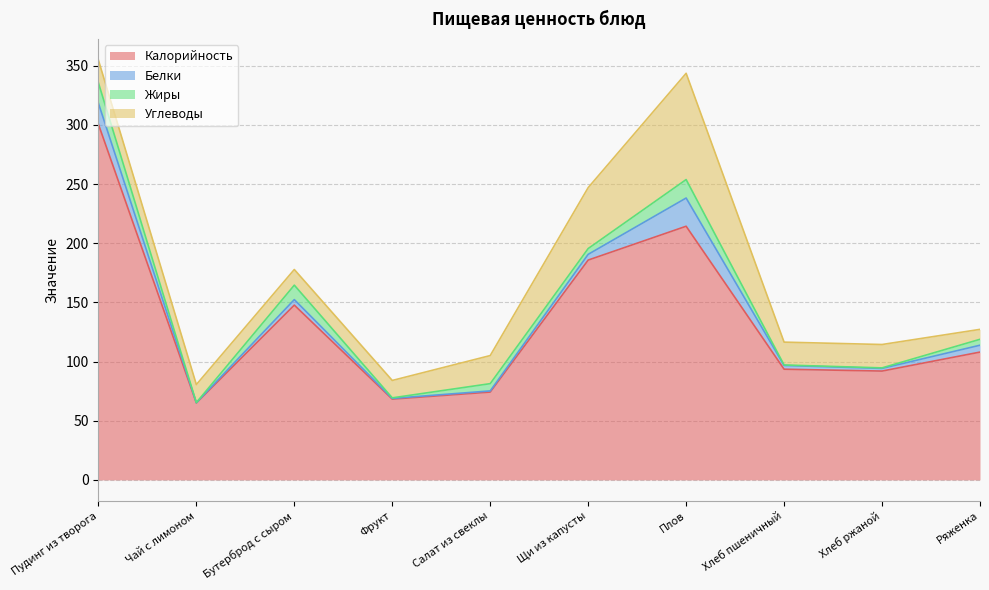

True or false: Белки has more than 1 points higher than both neighbors.

True